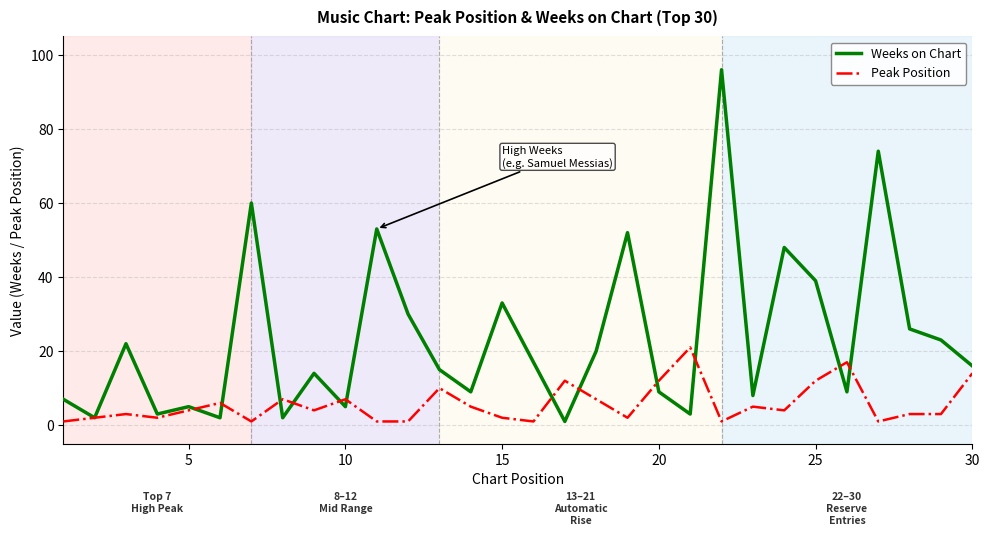

What is the maximum value for Weeks on Chart?

96